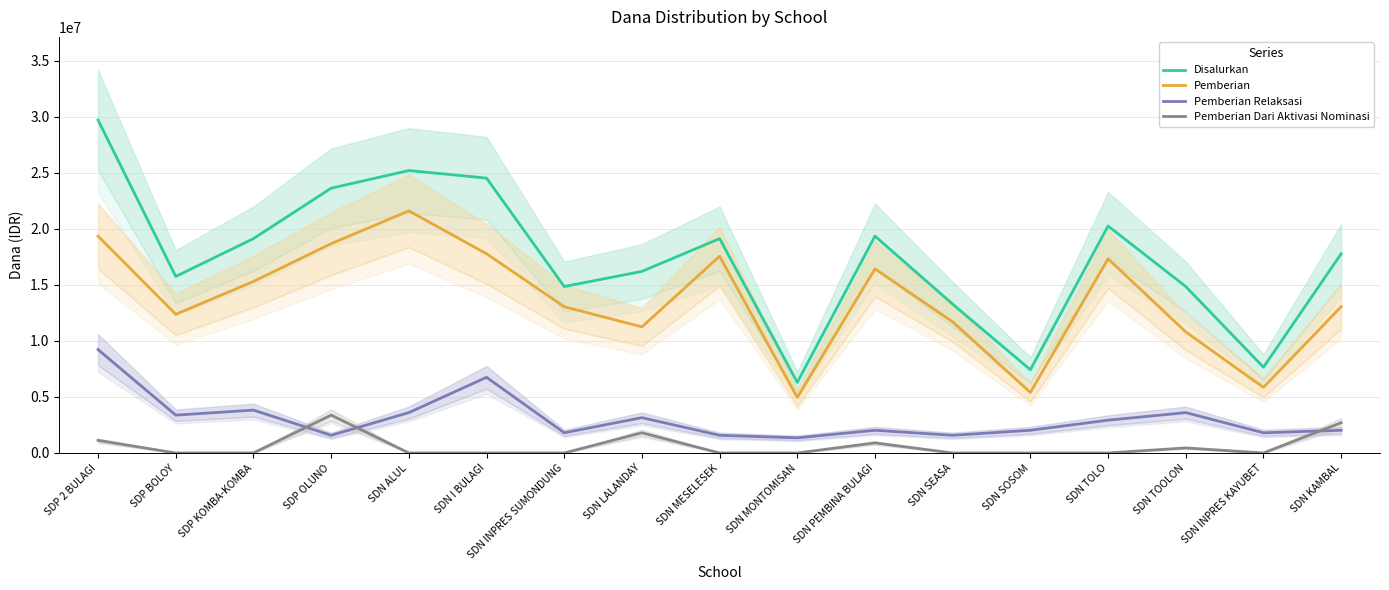

What are all the series names shown in the legend?

Disalurkan, Pemberian, Pemberian Relaksasi, Pemberian Dari Aktivasi Nominasi